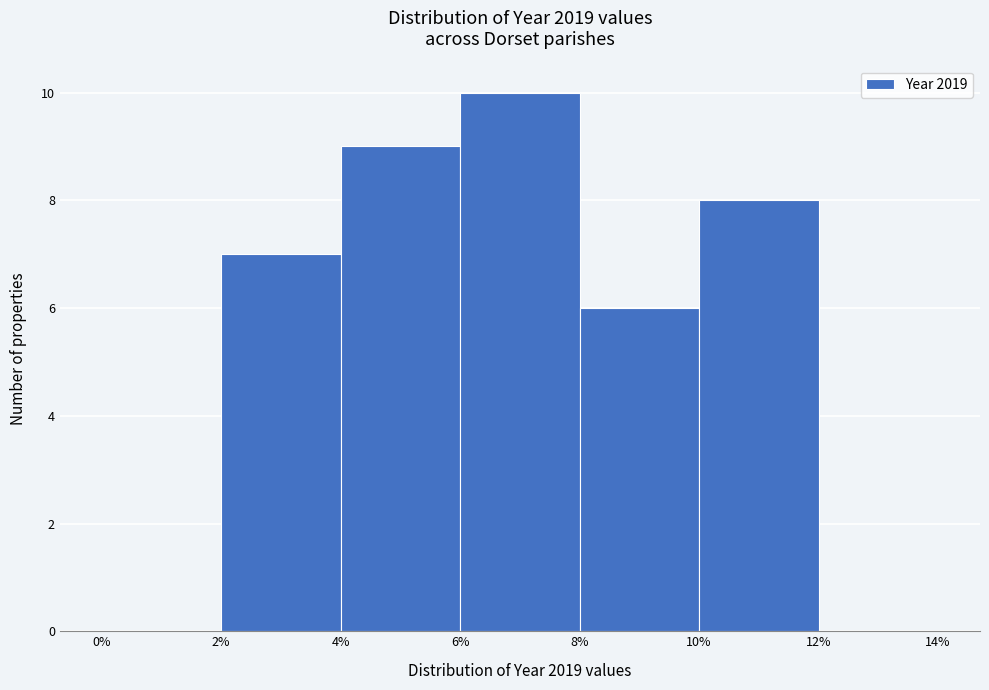

Reading left to right, list every bar in this chart as the range it spans on the x-axis followed by its height. The values are not printed on the chart, so give them approximately, as read against the axis.

0% to 2%: 0
2% to 4%: 7
4% to 6%: 9
6% to 8%: 10
8% to 10%: 6
10% to 12%: 8
12% to 14%: 0